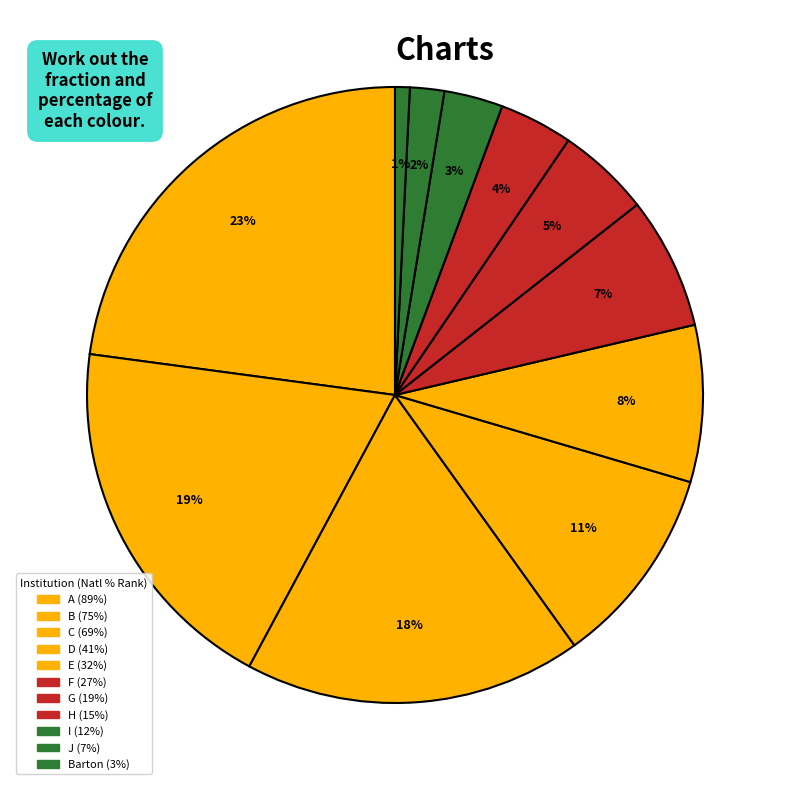

How many slices are in this pie chart?

11